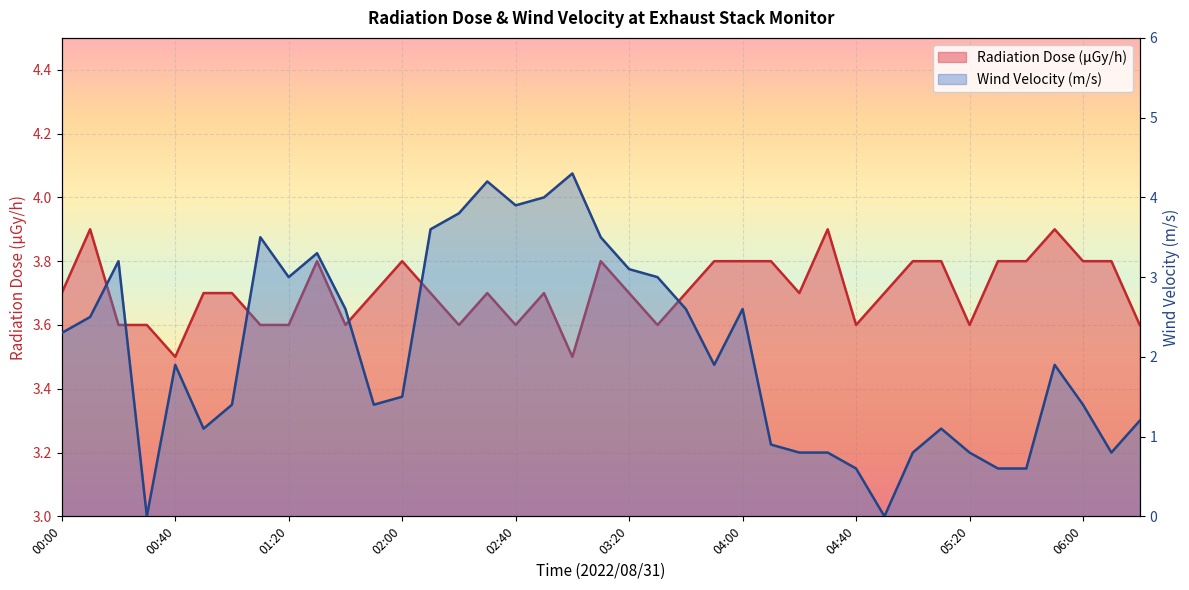

Which series has the largest range (max minus min)?

Wind Velocity (m/s)